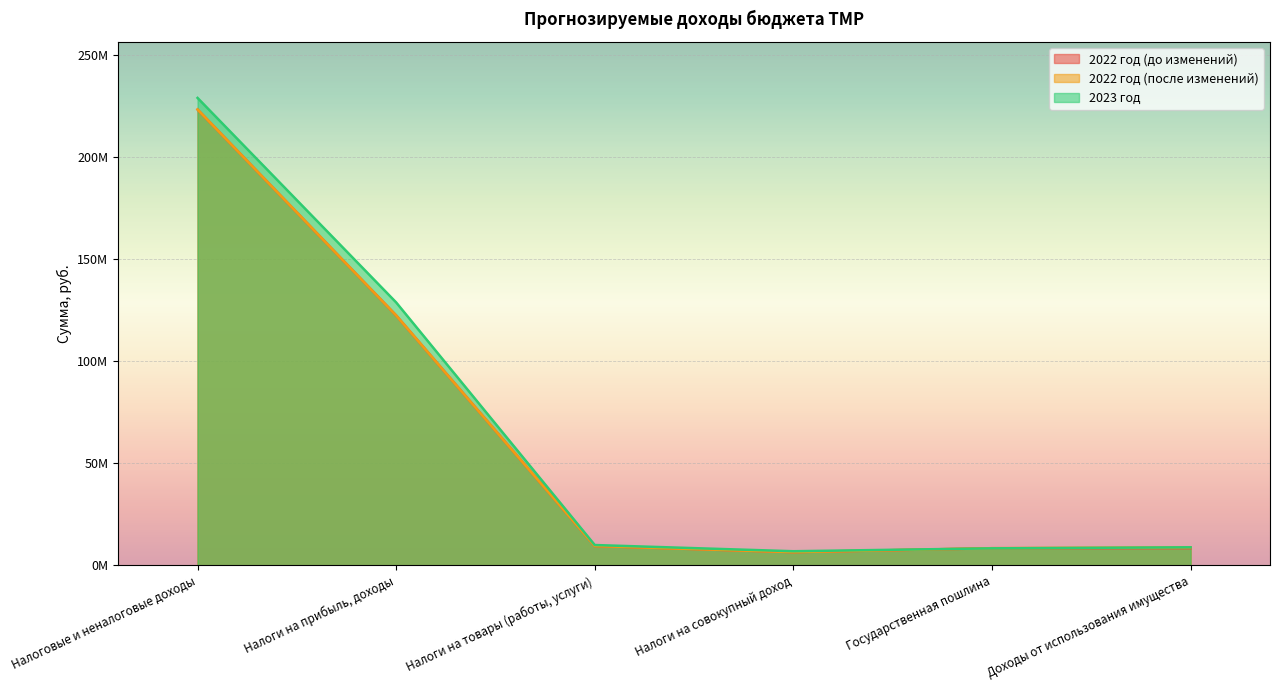

What is the approximate value of 2022 год (до изменений) at Государственная пошлина?

8397000